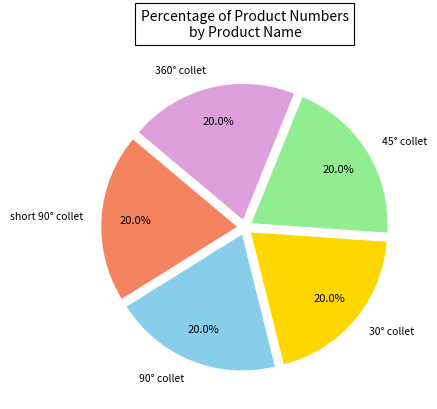

Is there any slice that represents more than half of the pie?

No